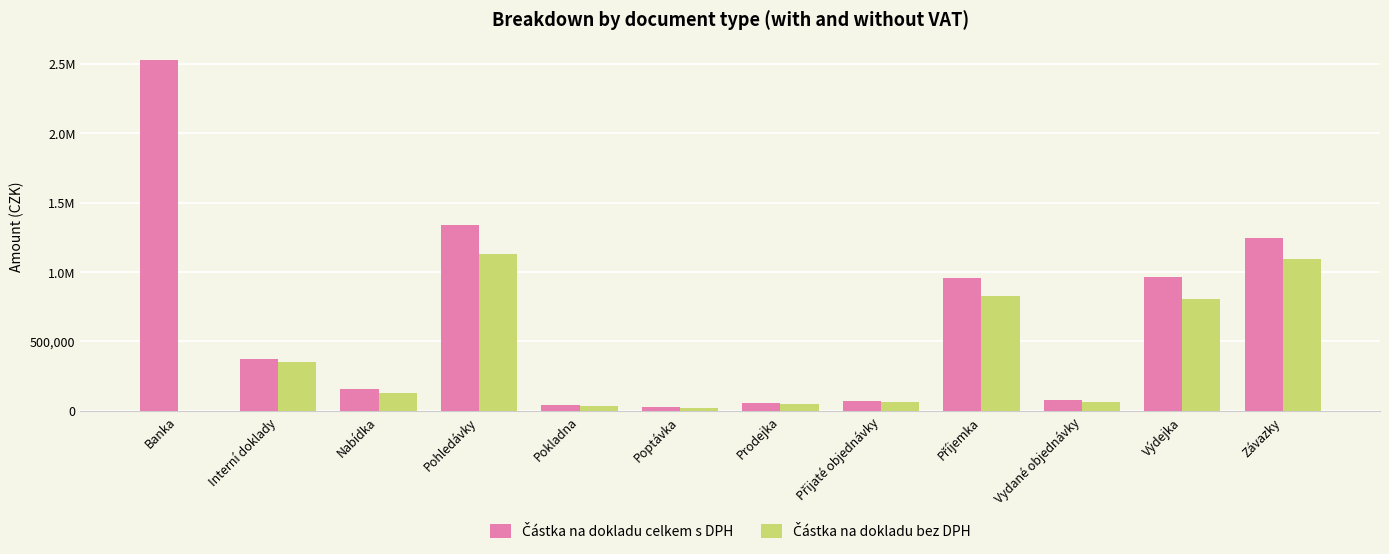

Which series has the largest total across all categories?

Částka na dokladu celkem s DPH